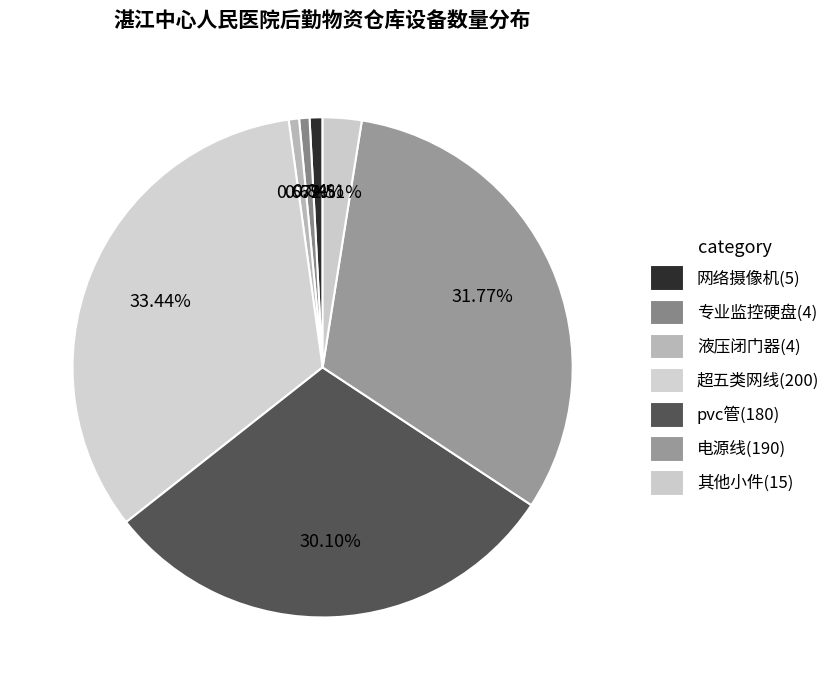

How many segments does this pie chart have?

7